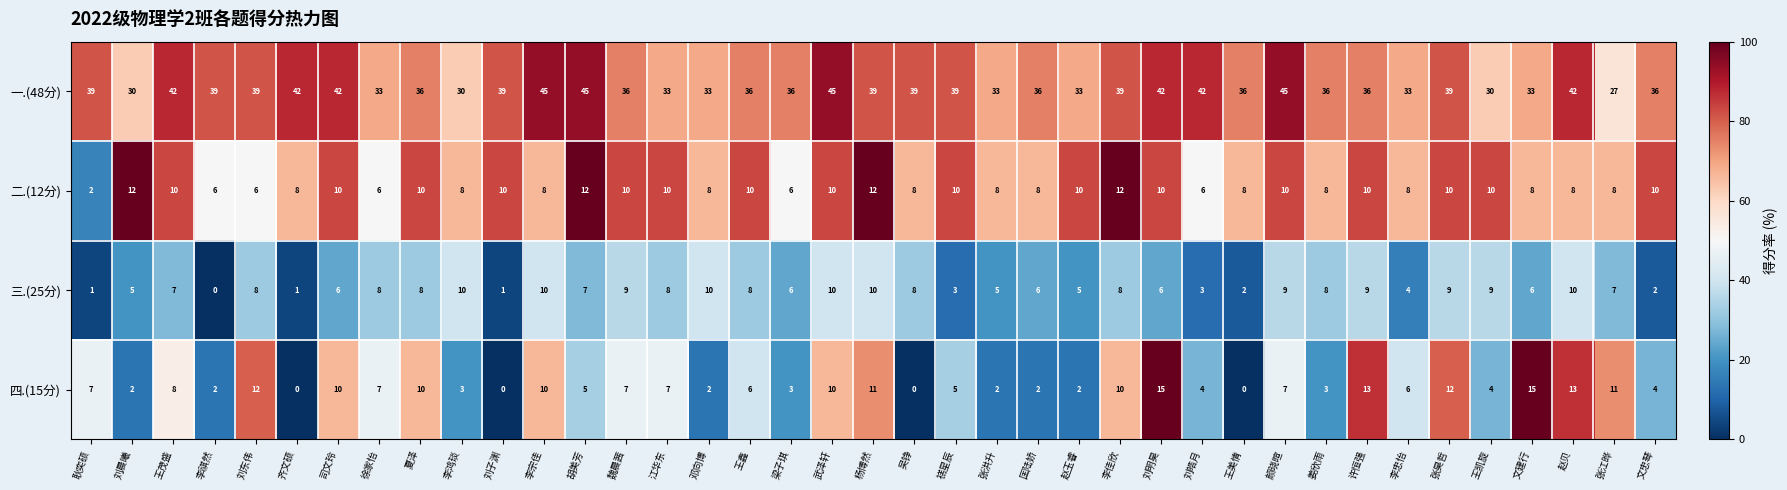

Count the number of categories in the chart.

39